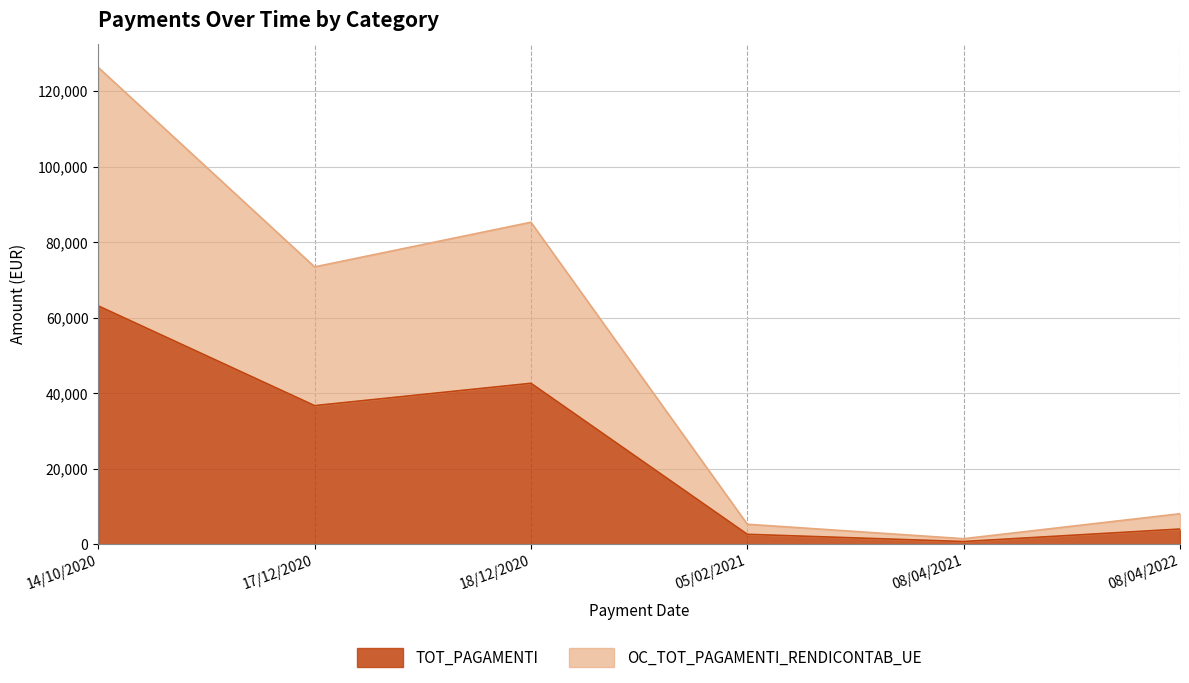

What is the total value across all series at 14/10/2020?

189441.6